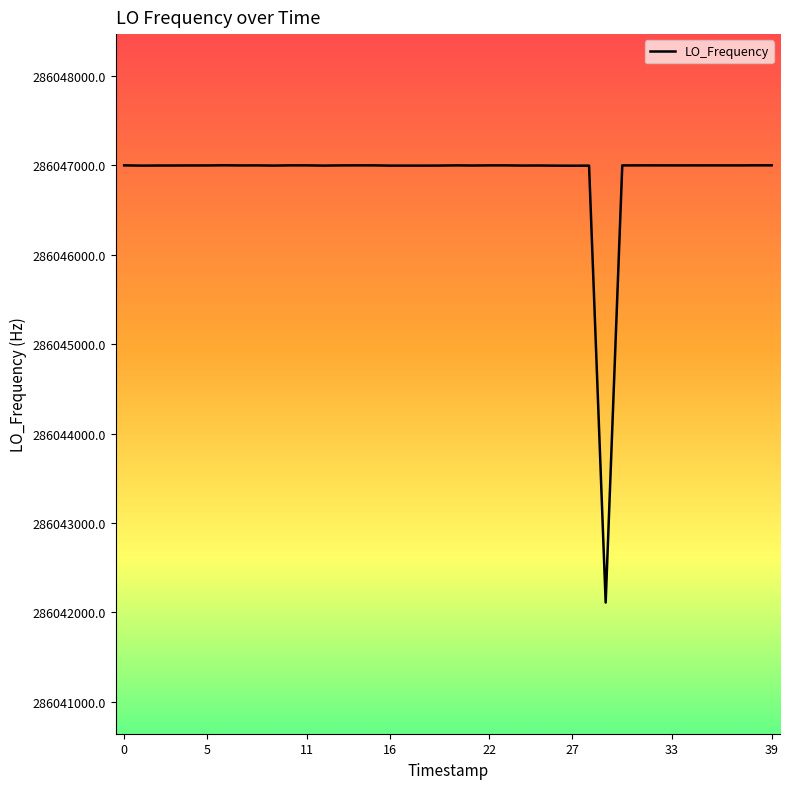

How many categories are shown in the chart?

40